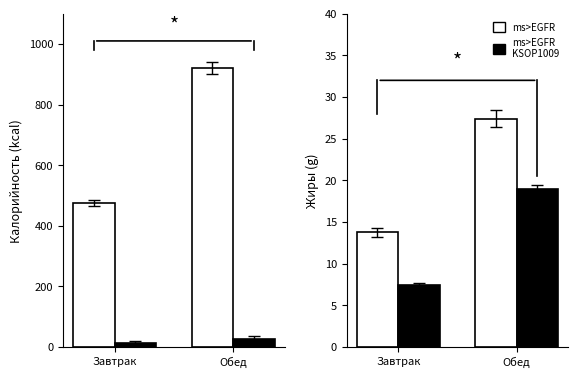

What is the label of the 2nd bar from the right?

Завтрак